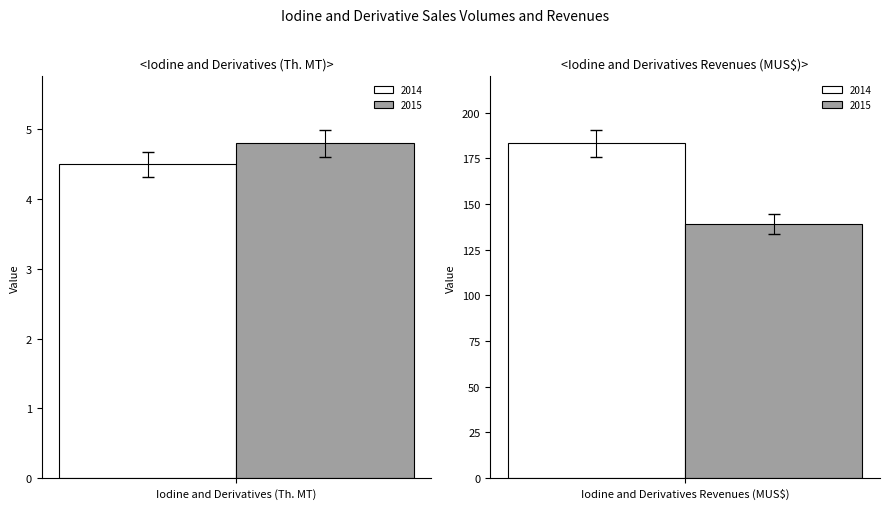

Which series changed the most between Iodine and Derivatives (Th. MT) and Iodine and Derivatives Revenues (MUS$)?

2014